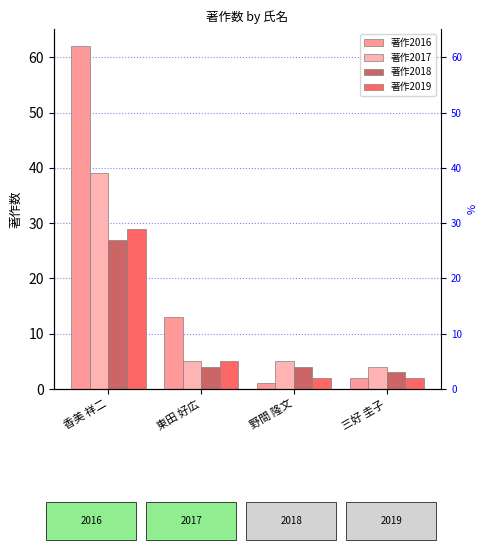

Reading left to right, list all the values displayed in this chart.

著作2016: 香美 祥二=62	東田 好広=13	野間 隆文=1	三好 圭子=2
著作2017: 香美 祥二=39	東田 好広=5	野間 隆文=5	三好 圭子=4
著作2018: 香美 祥二=27	東田 好広=4	野間 隆文=4	三好 圭子=3
著作2019: 香美 祥二=29	東田 好広=5	野間 隆文=2	三好 圭子=2